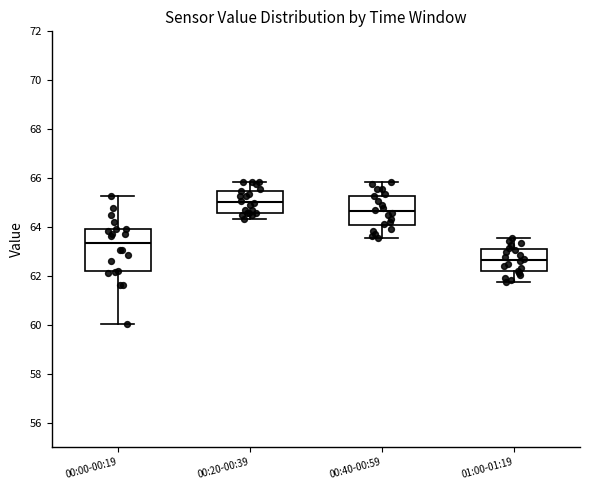

Comparing the boxes themselves (not the whiskers), which one is the tallest?

00:00-00:19